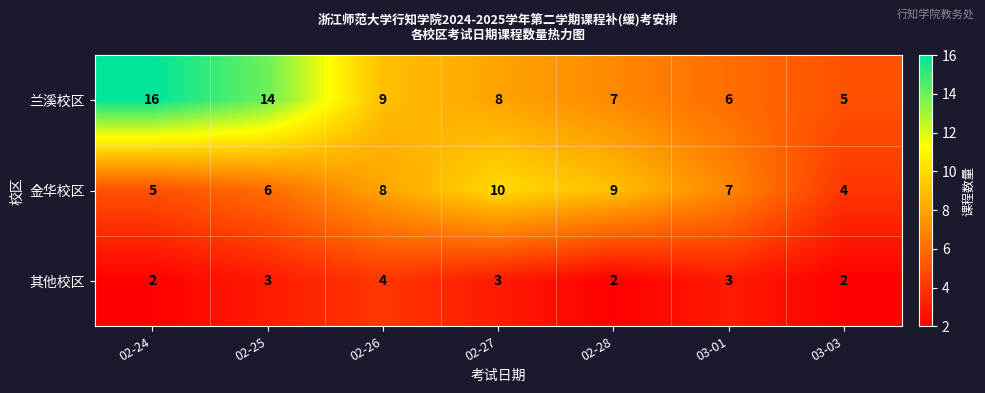

Rank the series by their maximum value, from highest to lowest.

兰溪校区, 金华校区, 其他校区